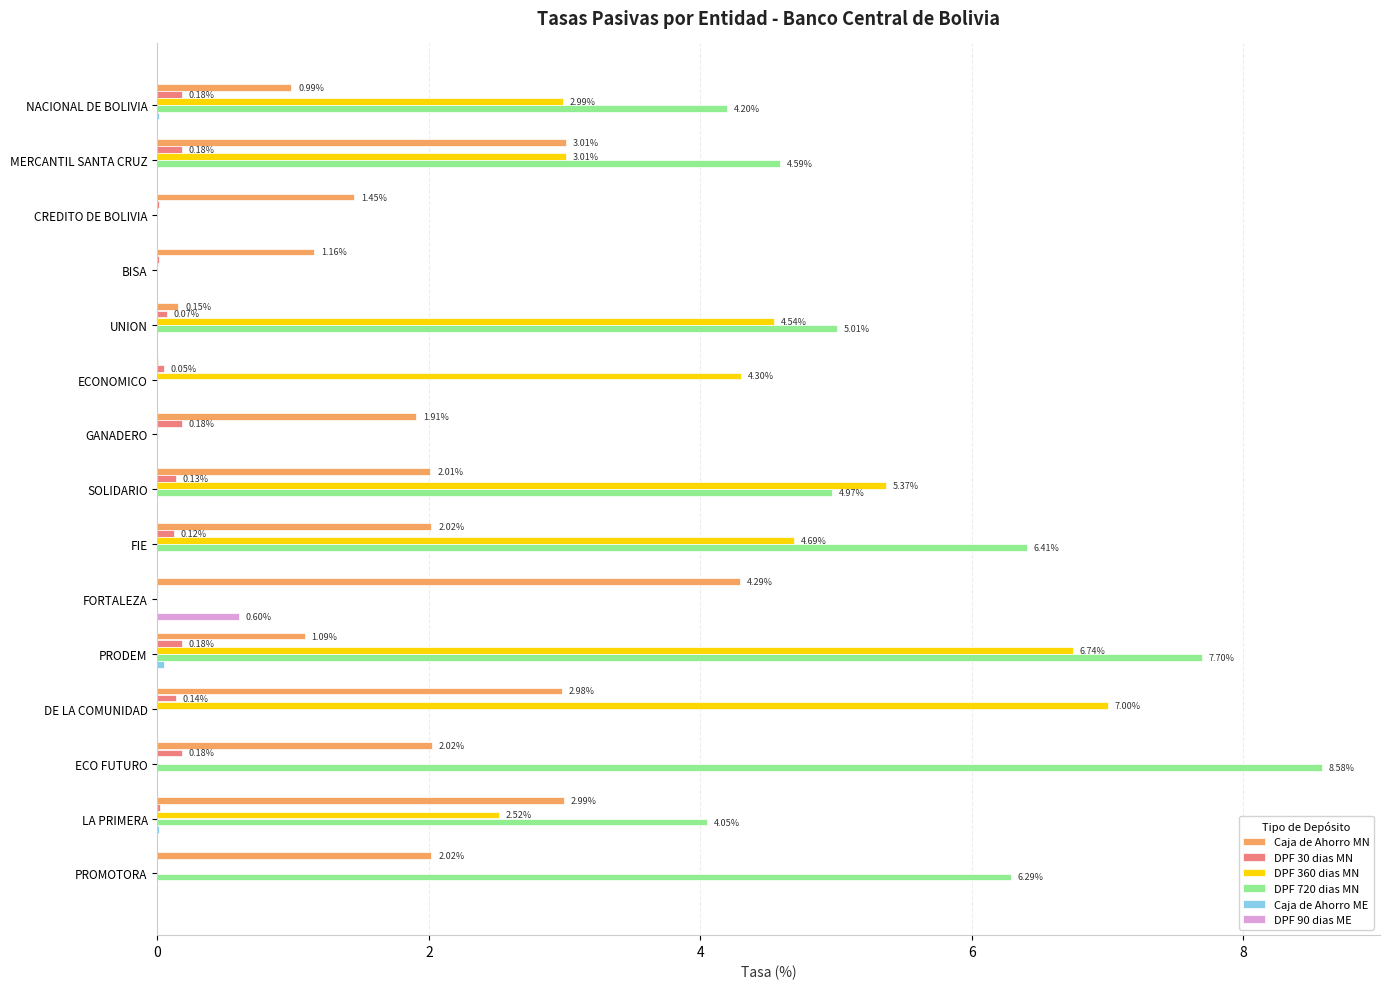

Is the value of DPF 360 dias MN at NACIONAL DE BOLIVIA greater than the value of DPF 720 dias MN at CREDITO DE BOLIVIA?

Yes